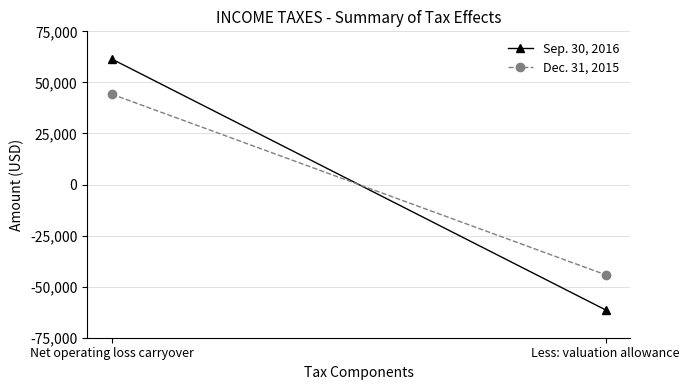

Reading left to right, what are all the values shown in this chart?

Sep. 30, 2016: 61419	-61419
Dec. 31, 2015: 44205	-44205